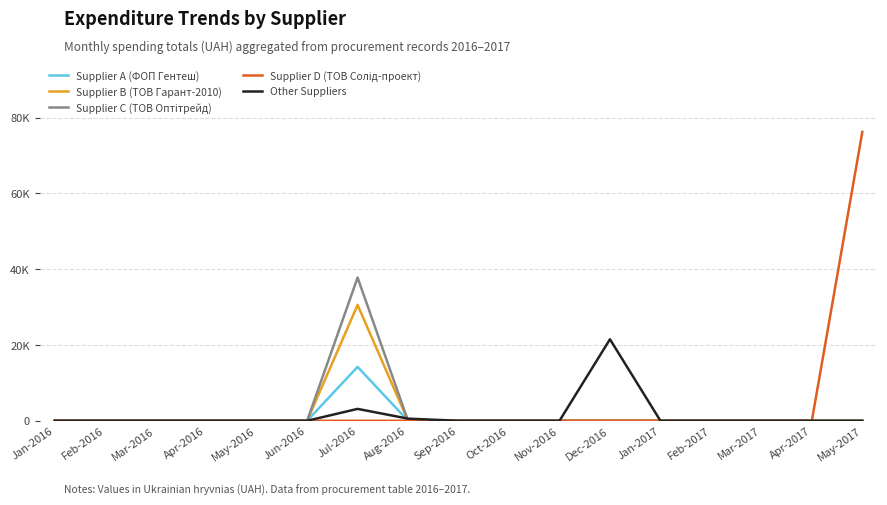

What are all the series names shown in the legend?

Supplier A (ФОП Гентеш), Supplier B (ТОВ Гарант-2010), Supplier C (ТОВ Оптітрейд), Supplier D (ТОВ Солід-проект), Other Suppliers